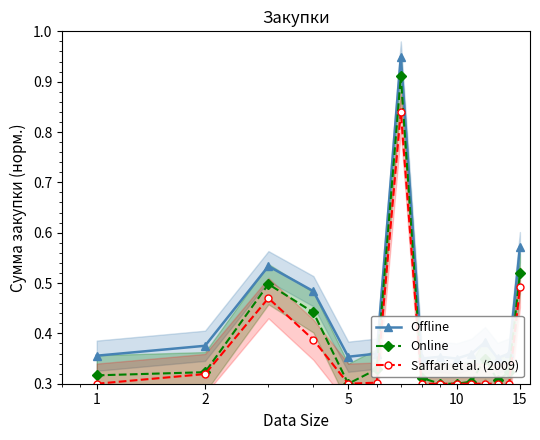

Where is Saffari et al. (2009) nearest to the value 0?

1